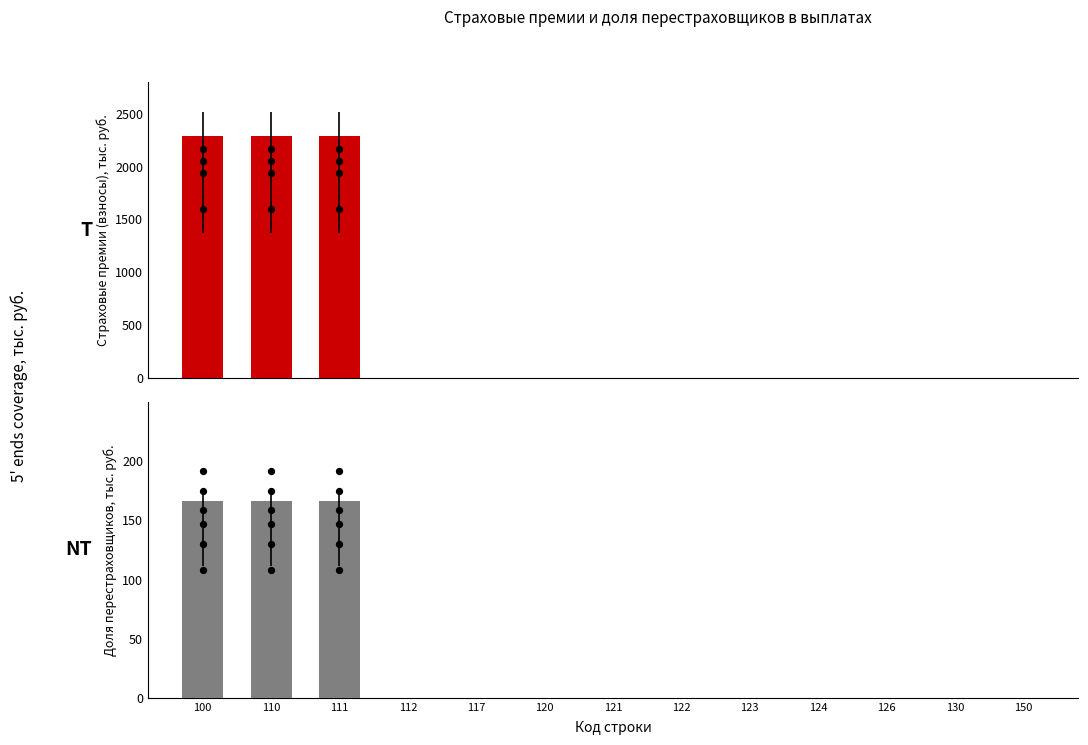

Which series has the widest spread of Y values?

Страховые премии (взносы)